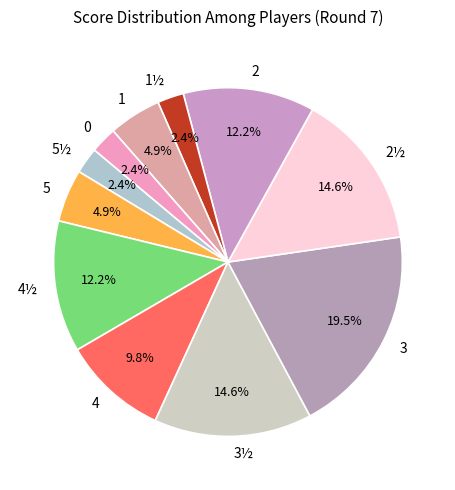

Is there a majority slice in this chart?

No